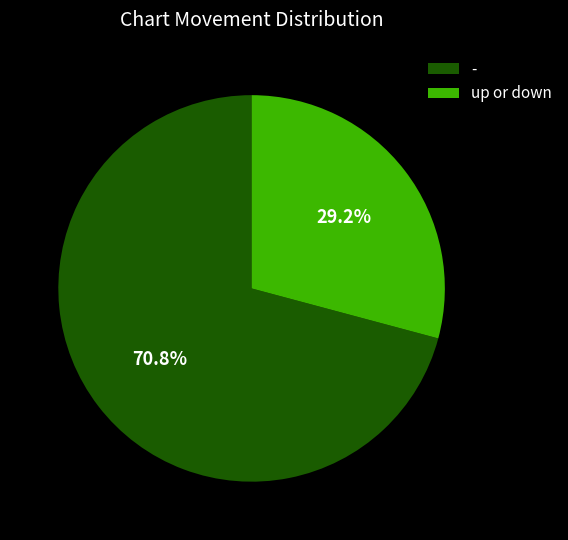

Which slice represents more than half of the pie?

-